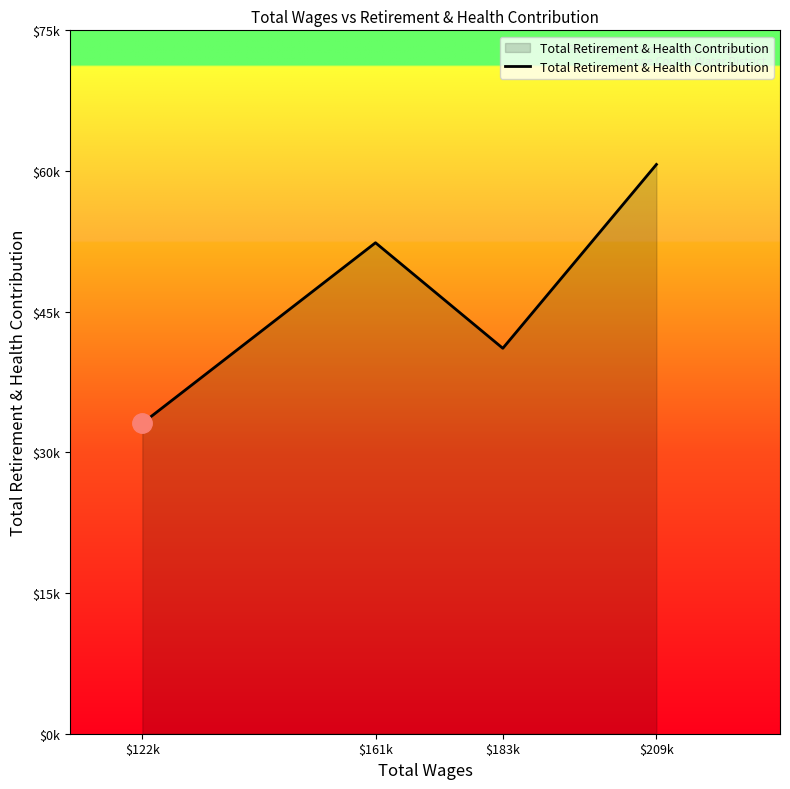

Does the chart display data point markers on the line(s)?

No